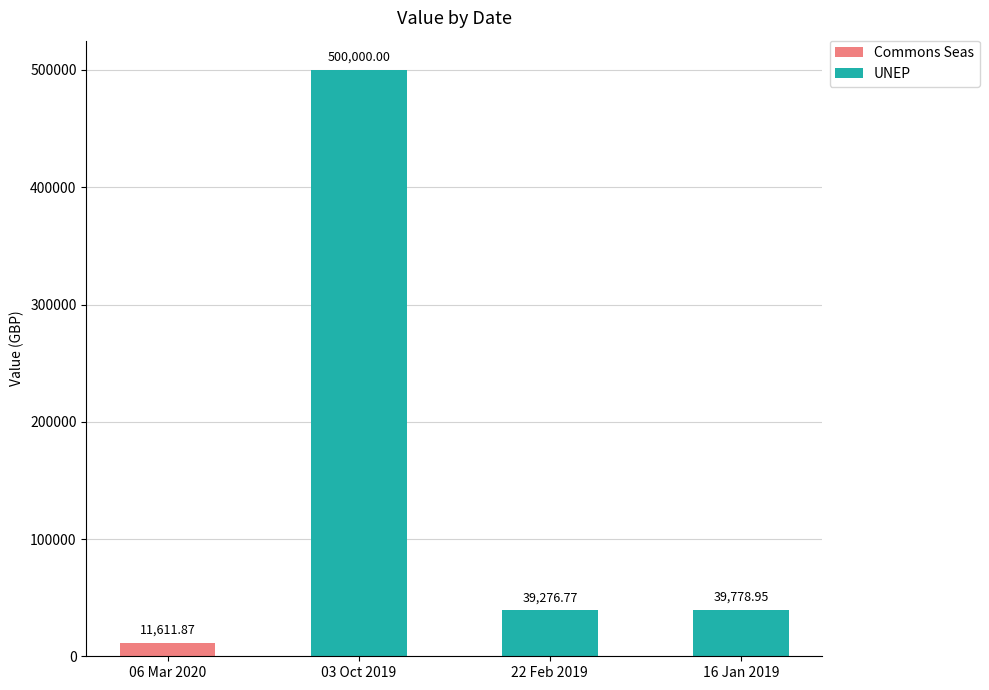

List the labels in order of value, largest first.

03 Oct 2019, 16 Jan 2019, 22 Feb 2019, 06 Mar 2020